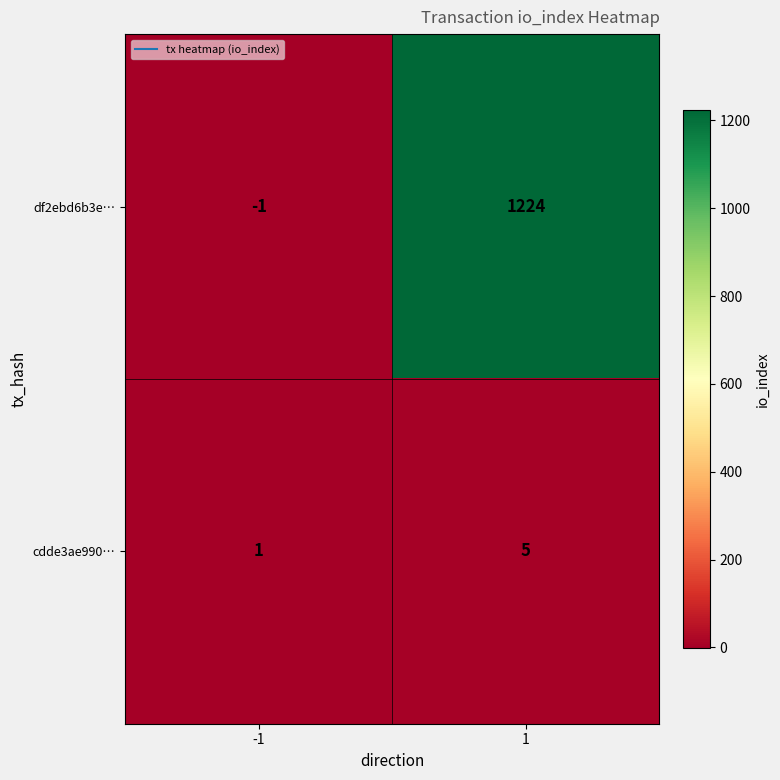

What is the smallest value displayed?

-1